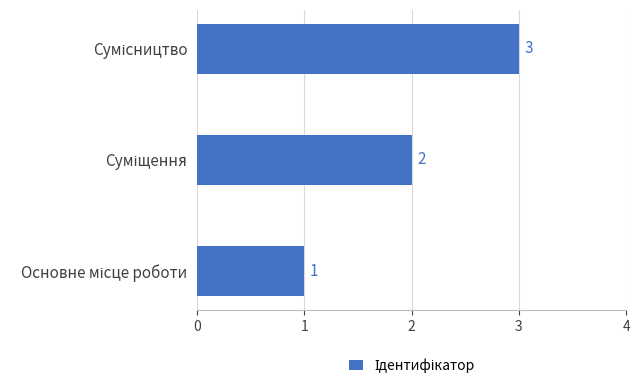

How many values are between 1 and 3?

3